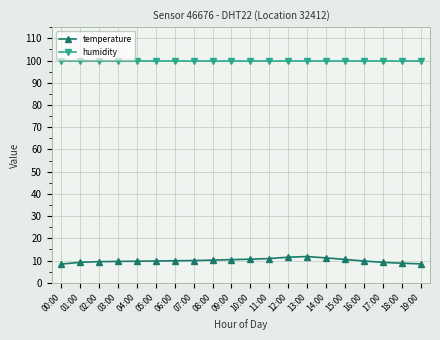

What is the smallest value displayed?

8.4